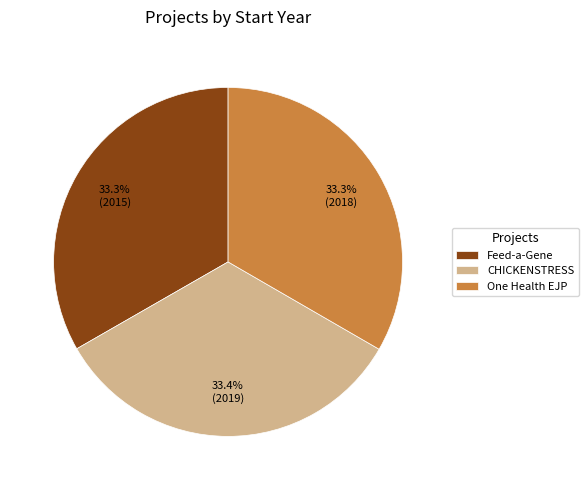

Approximately how many times larger is the value at One Health EJP compared to Feed-a-Gene?

1.0